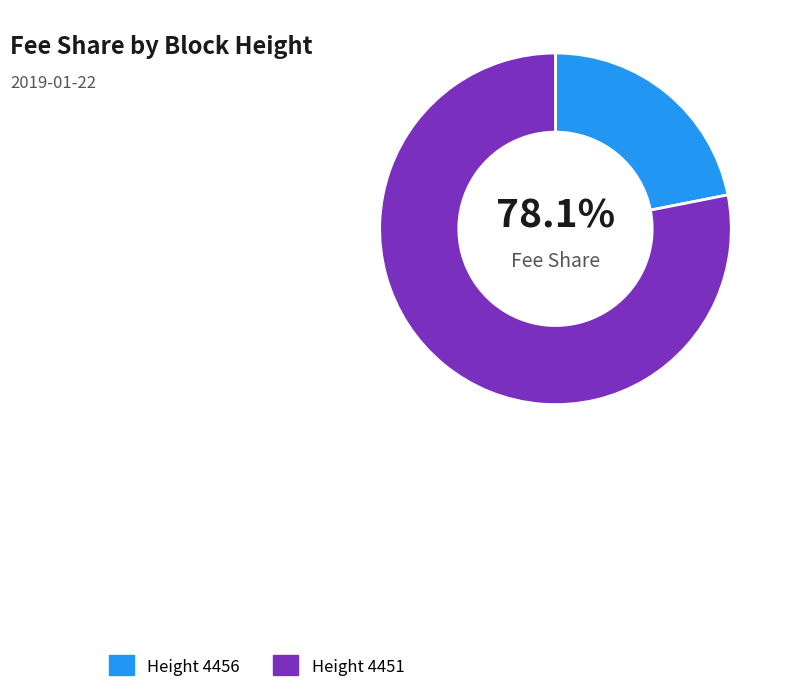

Between 4456 and 4451, which is larger?

4451